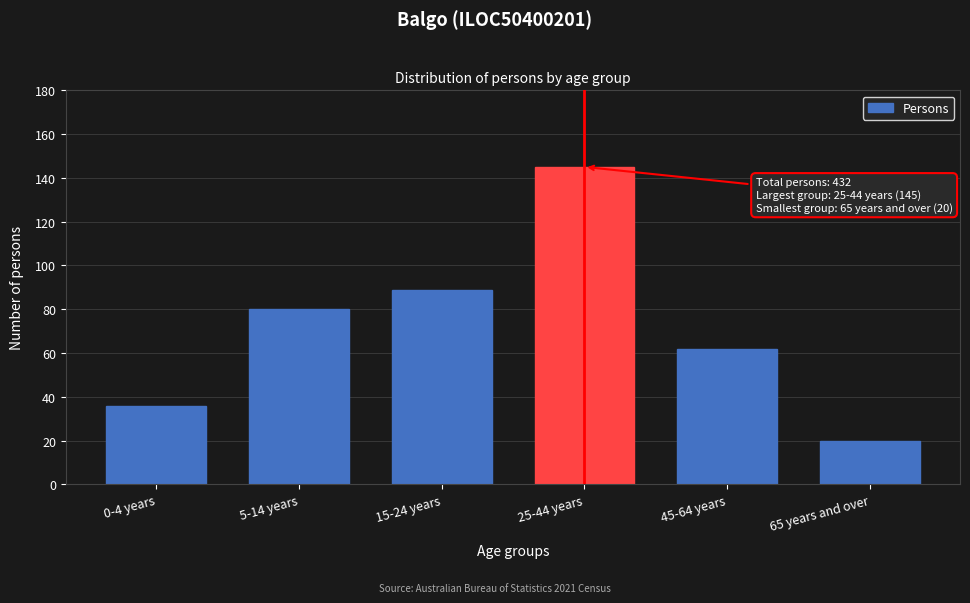

Reading right to left, list all the values displayed in this chart.

20	62	145	89	80	36